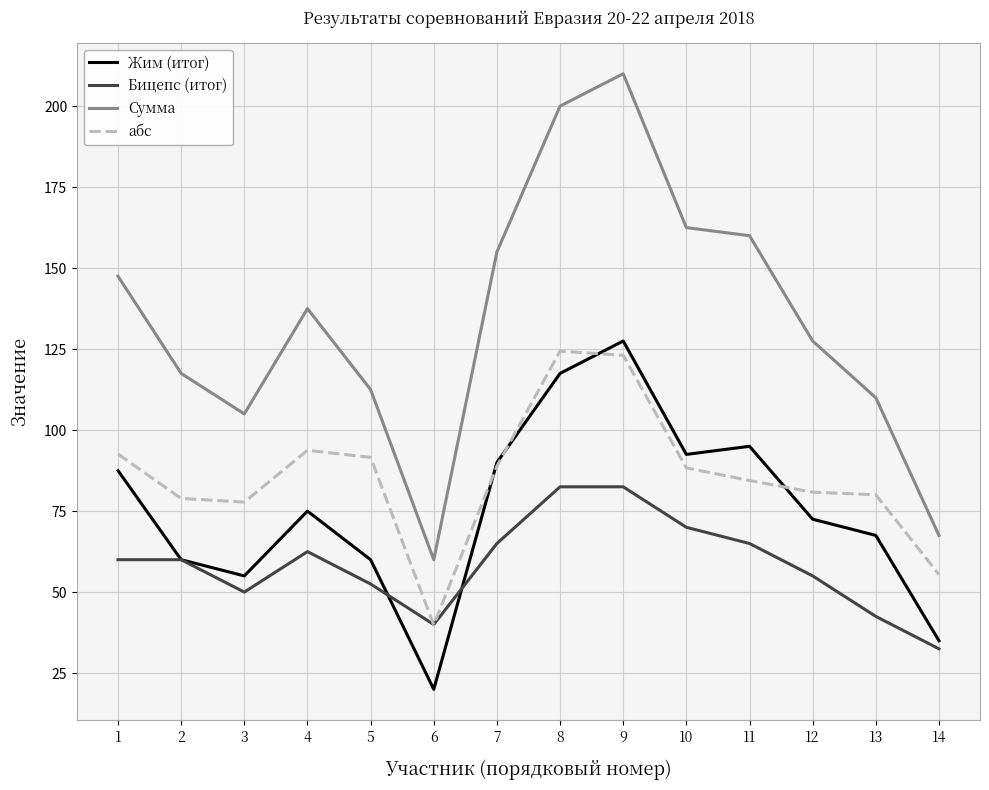

The Сумма series shows 105.0 at 3. True or false?

True